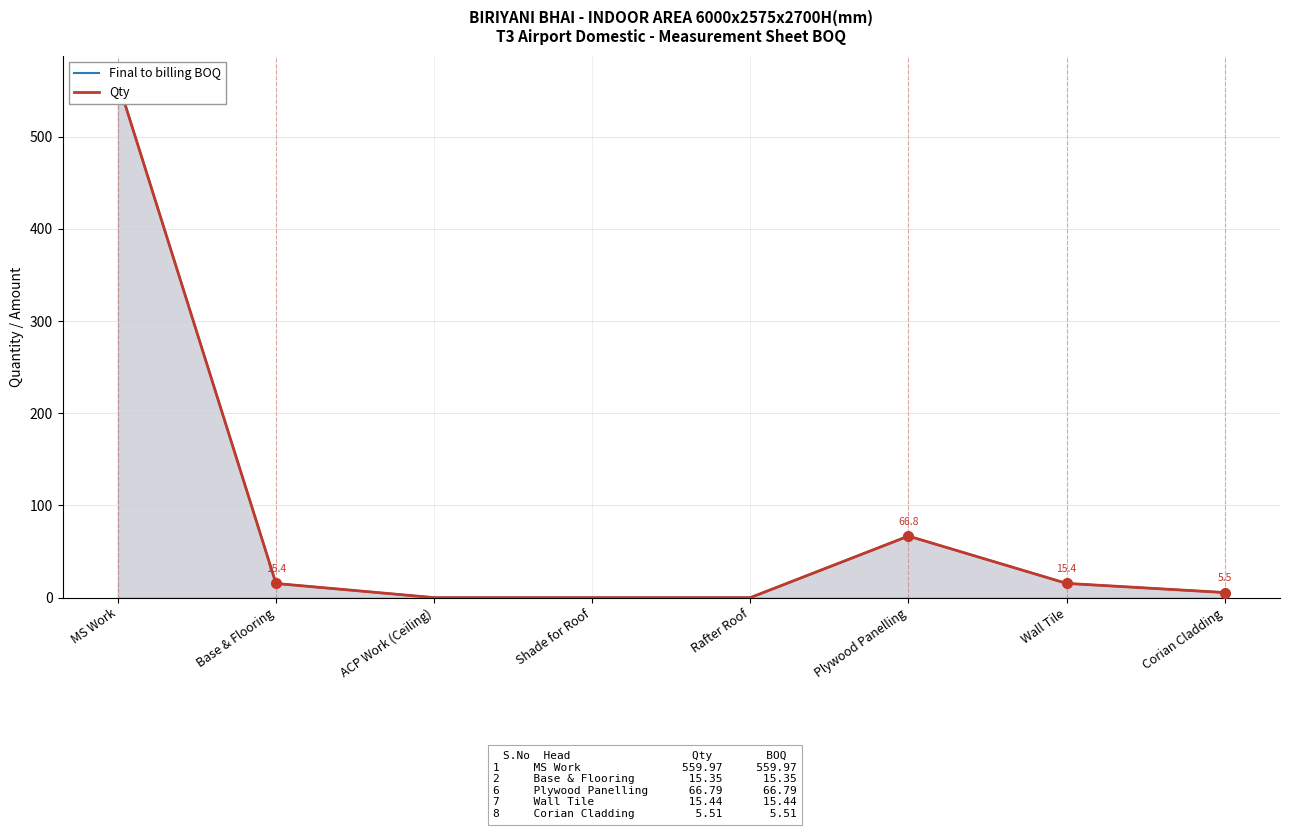

Which series has the largest total across all categories?

Final to billing BOQ